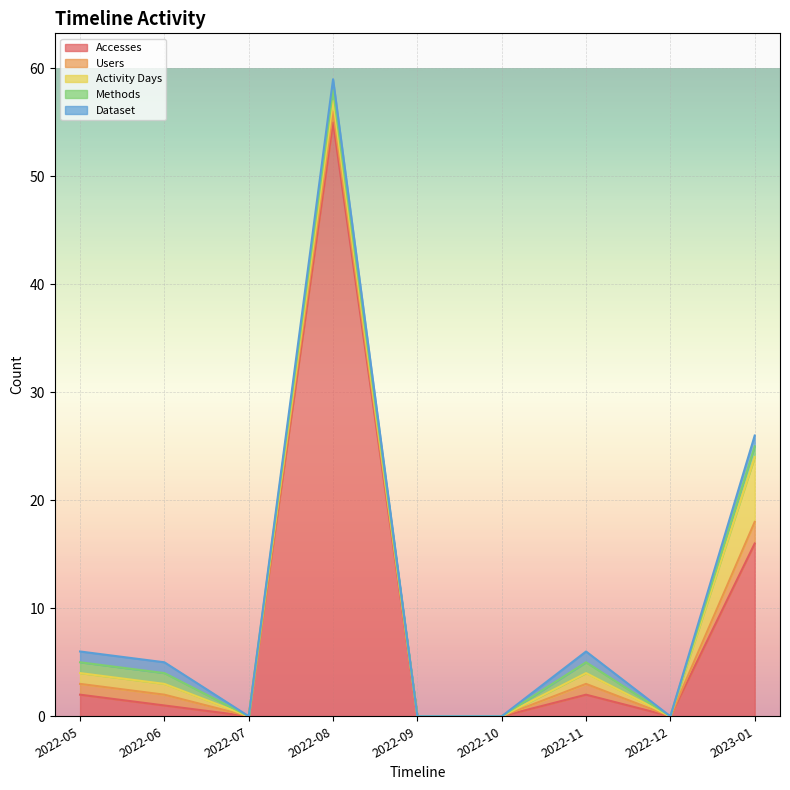

How many lines are shown in the chart?

5